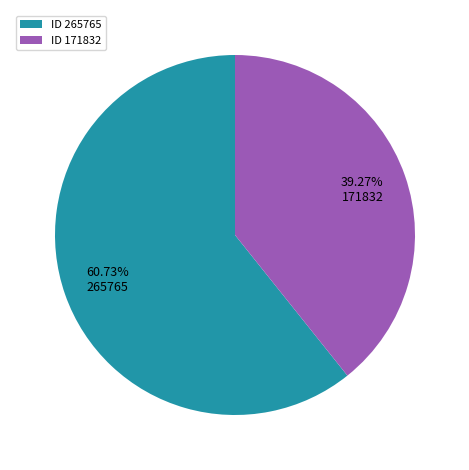

True or false: 265765 accounts for 50% of the total.

False